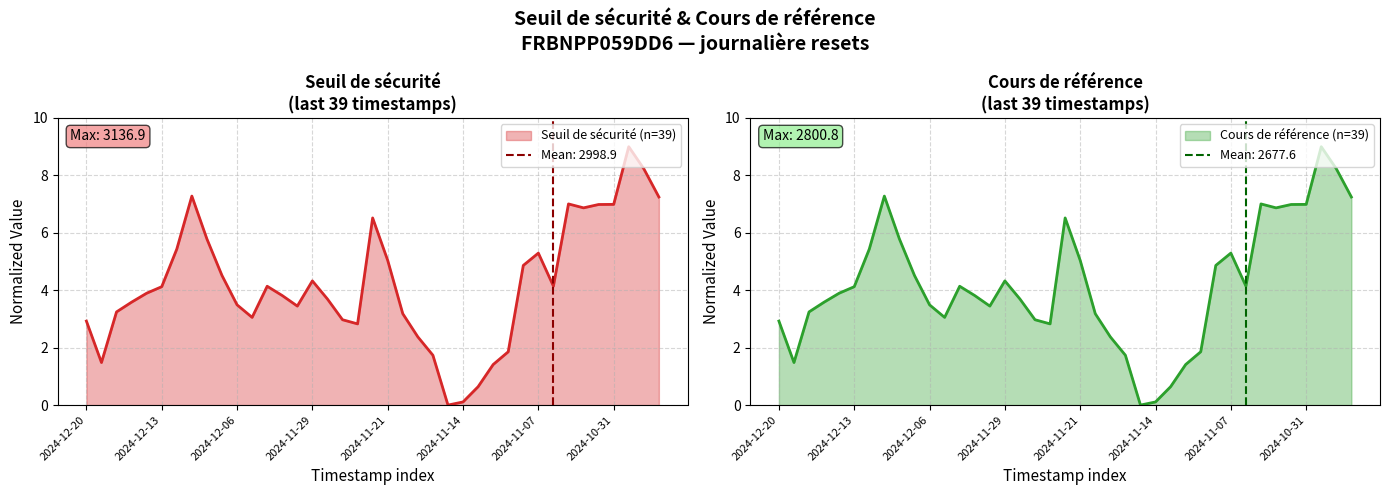

Which series has the largest total across all categories?

Cours de référence